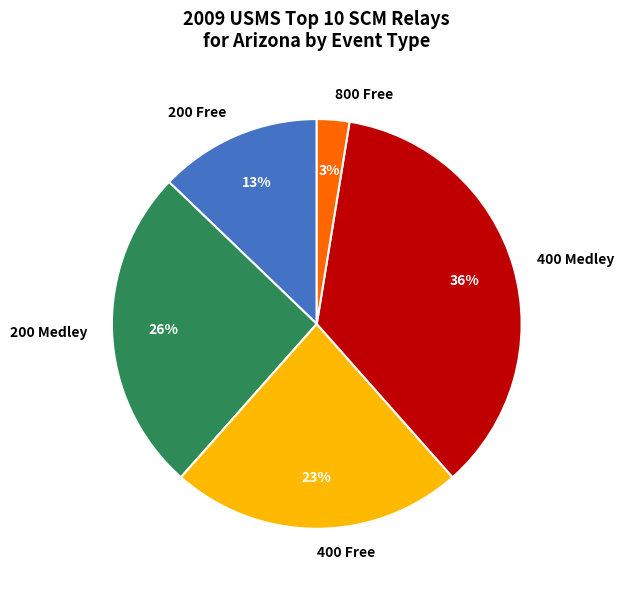

Count the number of slices in the pie.

5